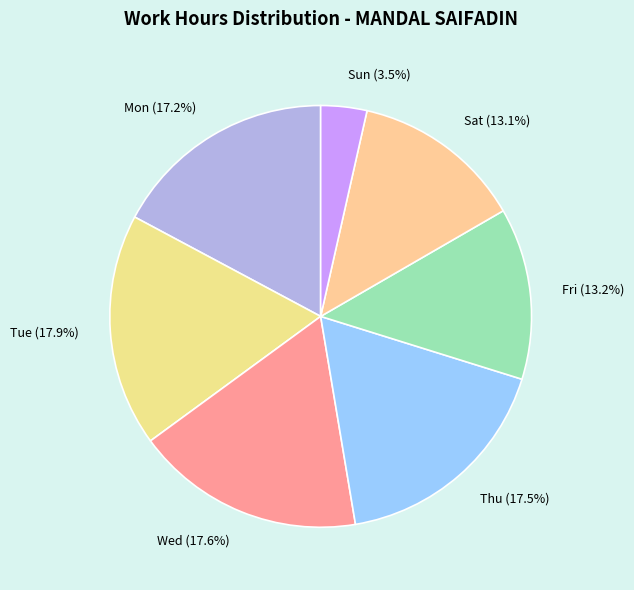

Does Sun (3.5%) represent more than half of the total?

No